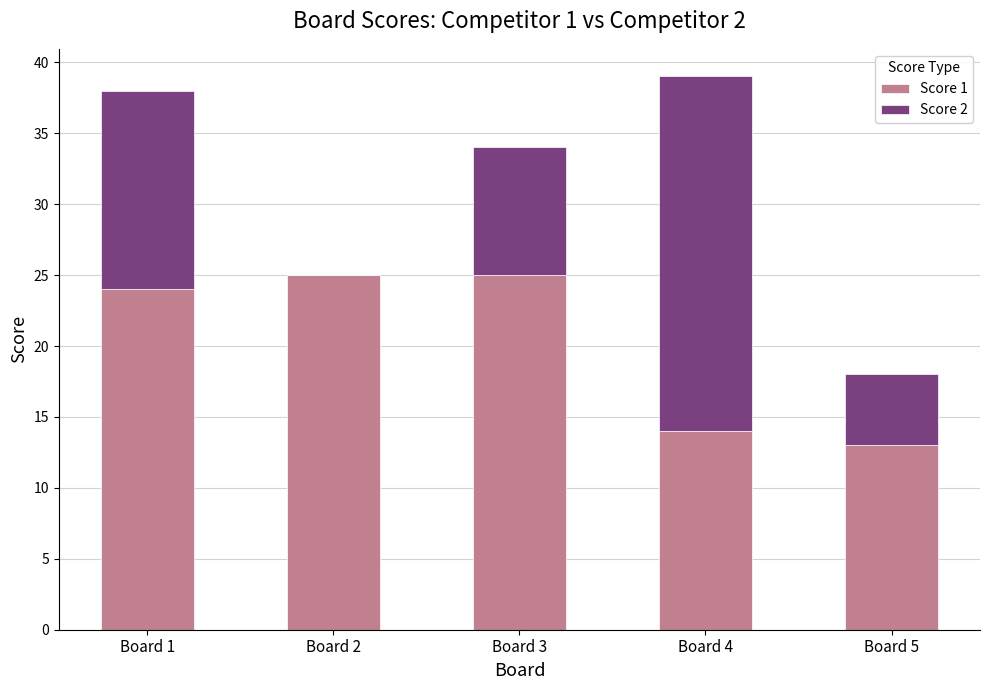

What is the maximum value for Score 1?

25